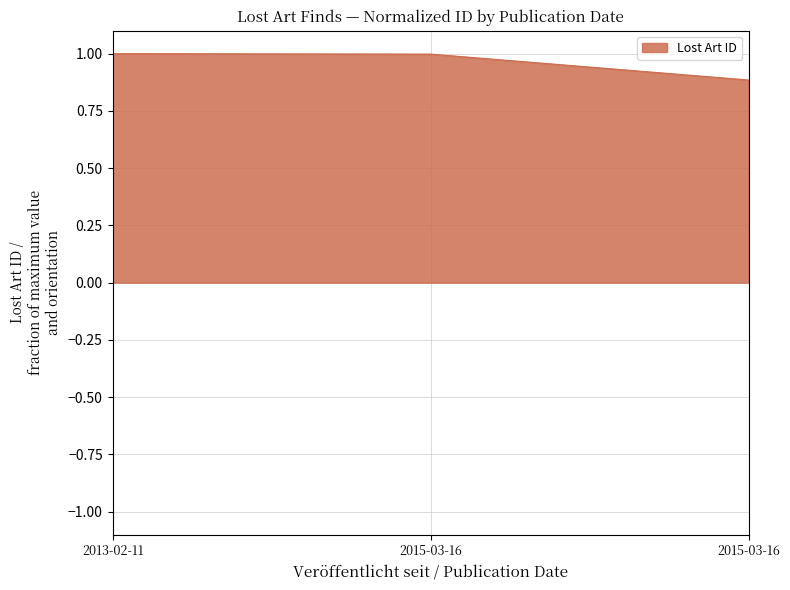

How many lines are shown in the chart?

1